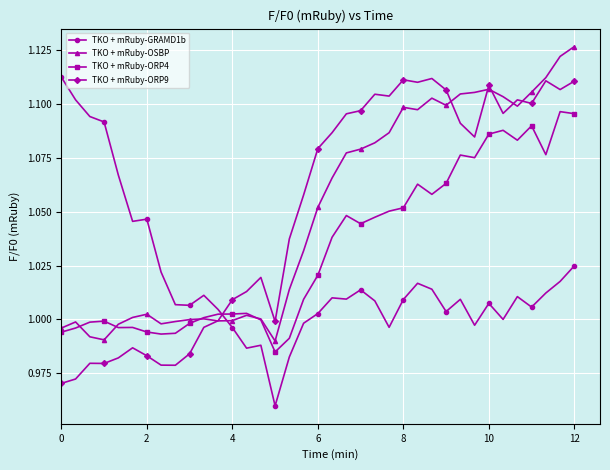

True or false: TKO + mRuby-ORP4 has more than 2 points higher than both neighbors.

True